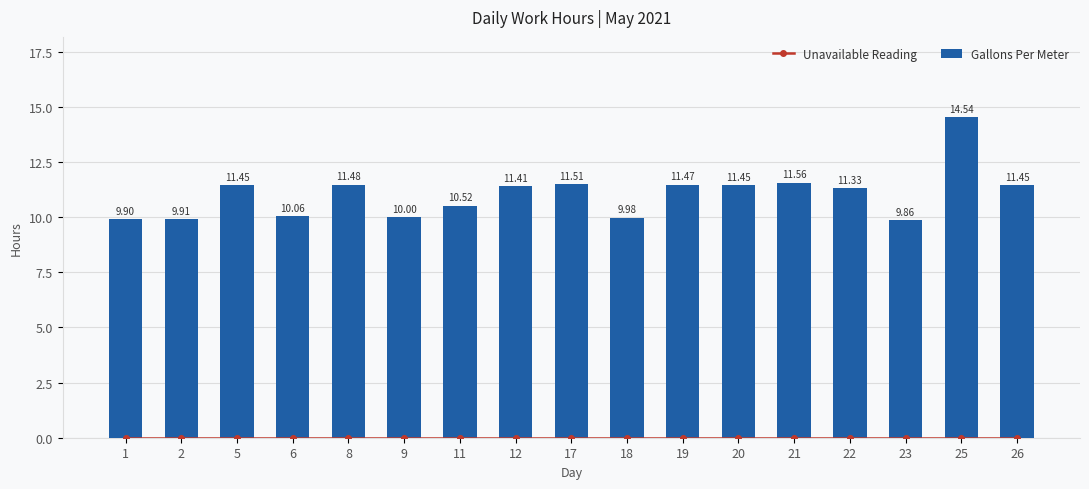

Reading left to right, transcribe all the data shown in this chart.

Unavailable Reading: 0.0	0.0	0.0	0.0	0.0	0.0	0.0	0.0	0.0	0.0	0.0	0.0	0.0	0.0	0.0	0.0	0.0
Gallons Per Meter: 9.9	9.9	11.4	10.1	11.5	10.0	10.5	11.4	11.5	10.0	11.5	11.4	11.6	11.3	9.9	14.5	11.4